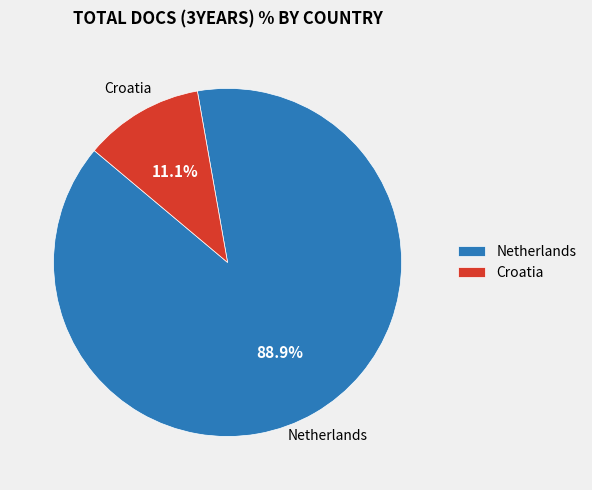

Does Croatia account for over 50% of the chart?

No